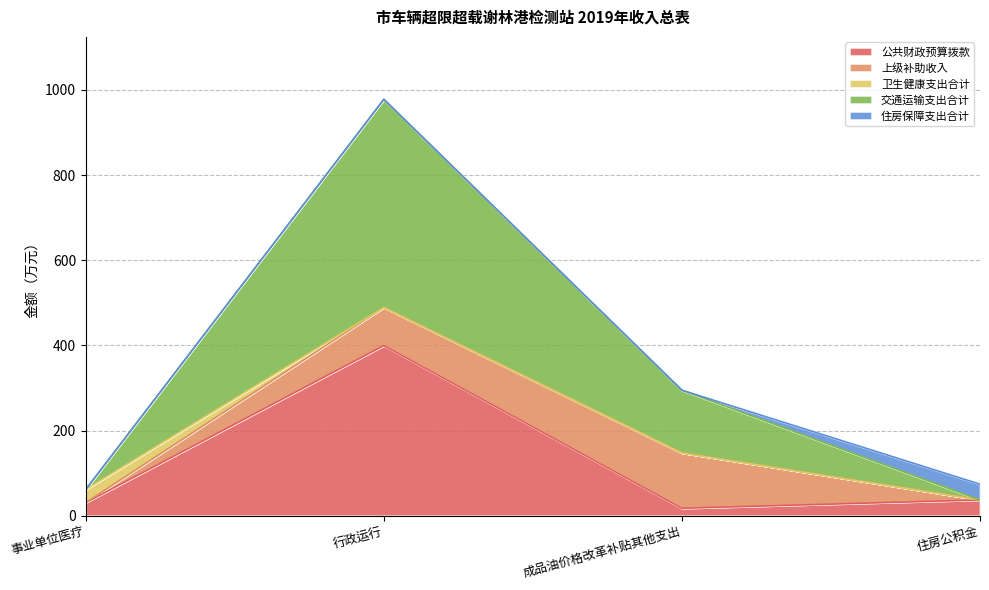

What is the value of the 公共财政预算拨款 point at the 2nd from the left?

399.5